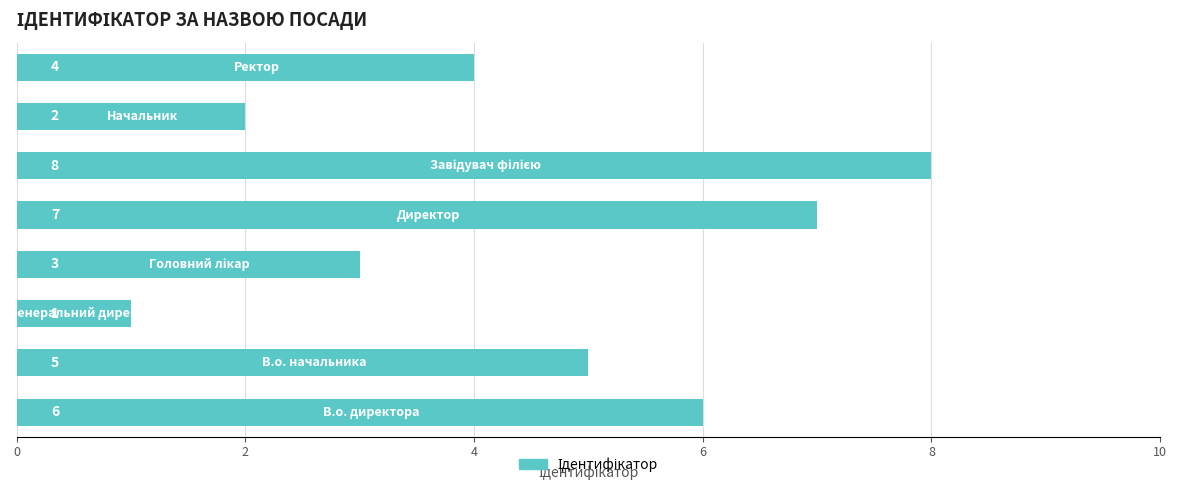

What is the difference between the maximum and minimum values?

7